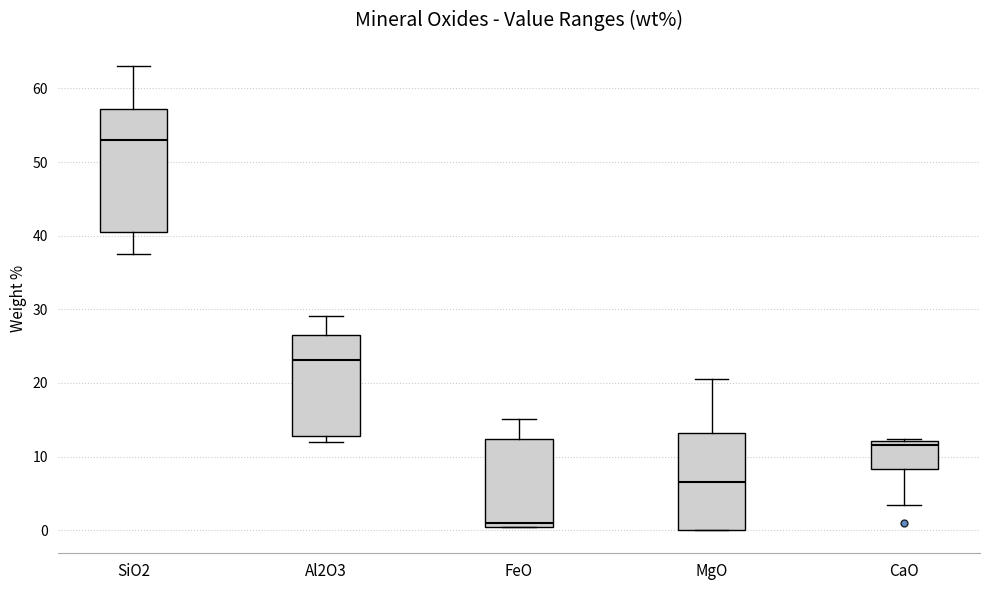

Reading left to right, transcribe this box plot: for each box, give where its median line is, the range the box spans, and where its two whiskers end, as read against the y-axis. The values are not printed on the chart, so give them approximately, as read against the axis.

SiO2: median 53, box 40 to 57, whiskers 37 to 63
Al2O3: median 23, box 13 to 26, whiskers 12 to 29
FeO: median 1, box 0 to 12, whiskers 0 to 15
MgO: median 7, box 0 to 13, whiskers 0 to 21
CaO: median 12 (just below the box's upper edge), box 8 to 12, whiskers 3 to 12